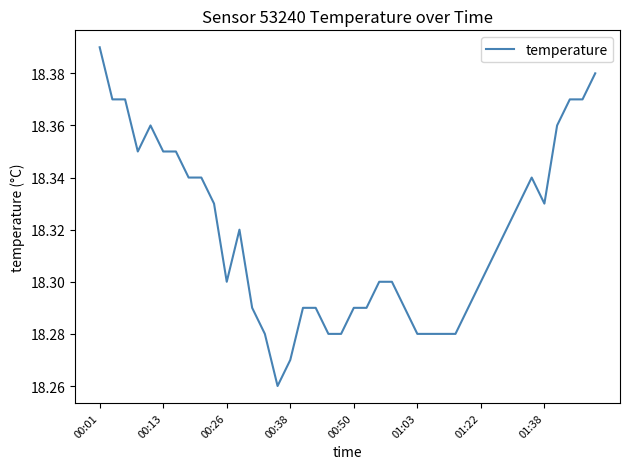

How many interior local peaks (higher than both neighbors) does the data have?

3